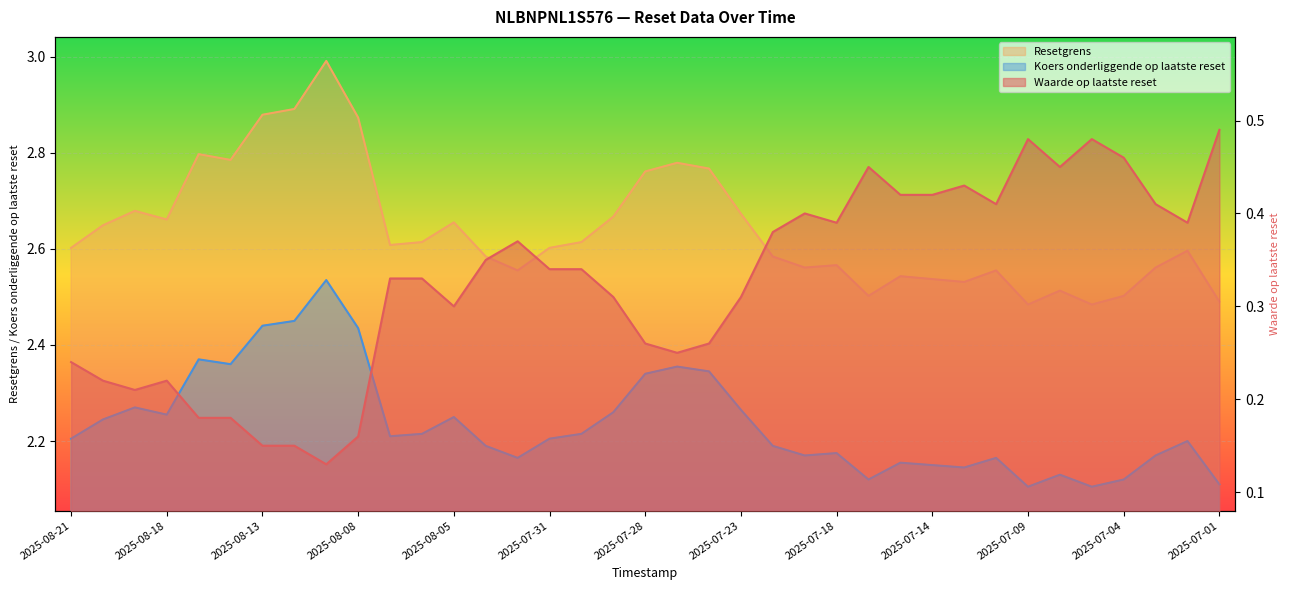

Reading right to left, transcribe all the data shown in this chart.

Waarde op laatste reset: 0.5	0.4	0.4	0.5	0.5	0.5	0.5	0.4	0.4	0.4	0.4	0.5	0.4	0.4	0.4	0.3	0.3	0.2	0.3	0.3	0.3	0.3	0.4	0.3	0.3	0.3	0.3	0.2	0.1	0.1	0.1	0.2	0.2	0.2	0.2	0.2	0.2
Resetgrens: 2.5	2.6	2.6	2.5	2.5	2.5	2.5	2.6	2.5	2.5	2.5	2.5	2.6	2.6	2.6	2.7	2.8	2.8	2.8	2.7	2.6	2.6	2.6	2.6	2.7	2.6	2.6	2.9	3.0	2.9	2.9	2.8	2.8	2.7	2.7	2.6	2.6
Koers onderliggende op laatste reset: 2.1	2.2	2.2	2.1	2.1	2.1	2.1	2.2	2.1	2.1	2.2	2.1	2.2	2.2	2.2	2.3	2.3	2.4	2.3	2.3	2.2	2.2	2.2	2.2	2.2	2.2	2.2	2.4	2.5	2.5	2.4	2.4	2.4	2.3	2.3	2.2	2.2